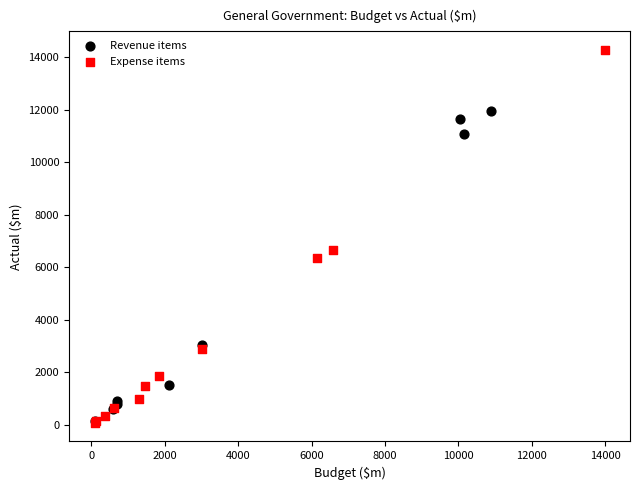

Which series has the widest spread of Y values?

Expense items